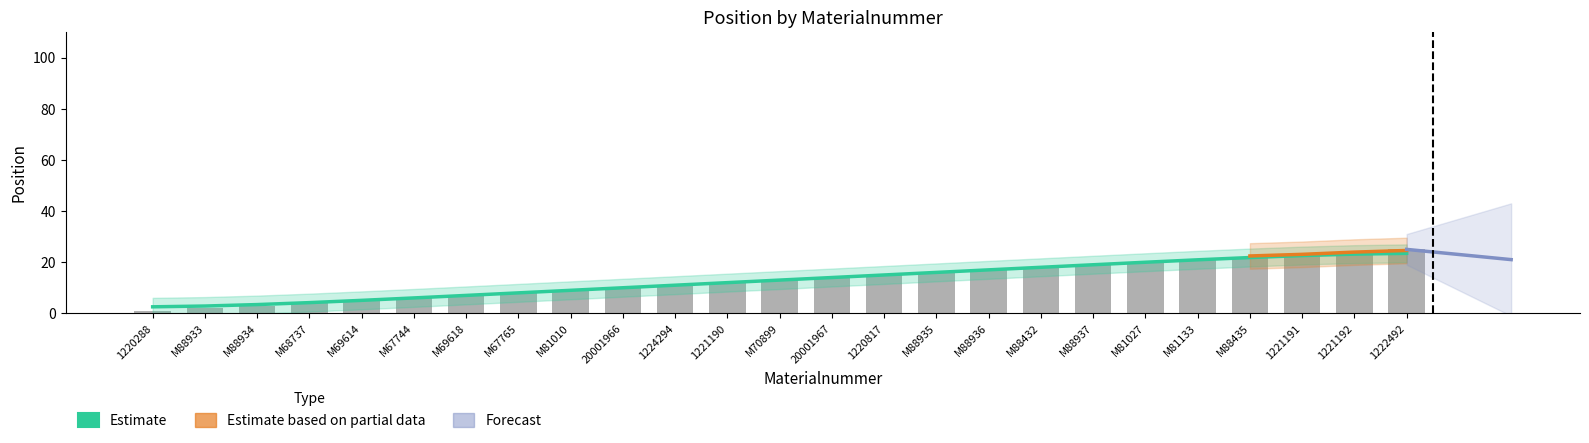

At which label does the data first exceed 13?

20001967